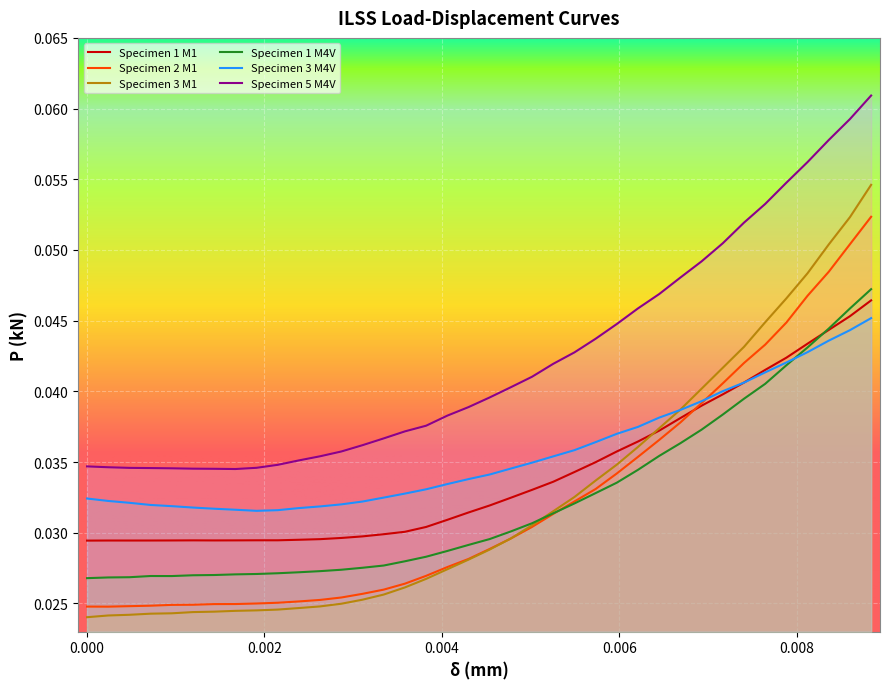

Which series has the widest spread of values?

Specimen 3 M1